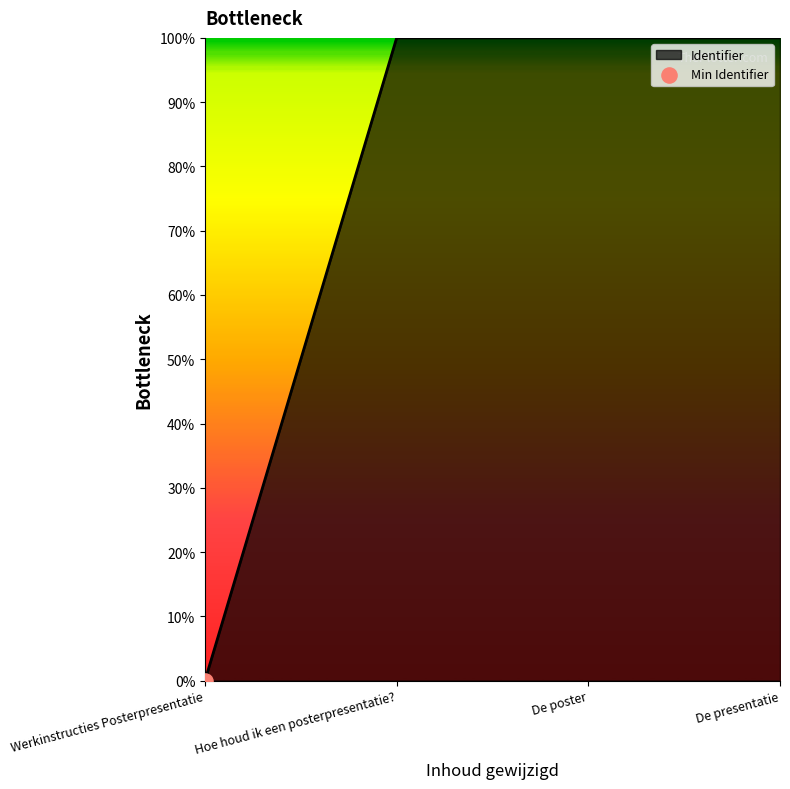

Which has a higher value, De presentatie or De poster?

De presentatie